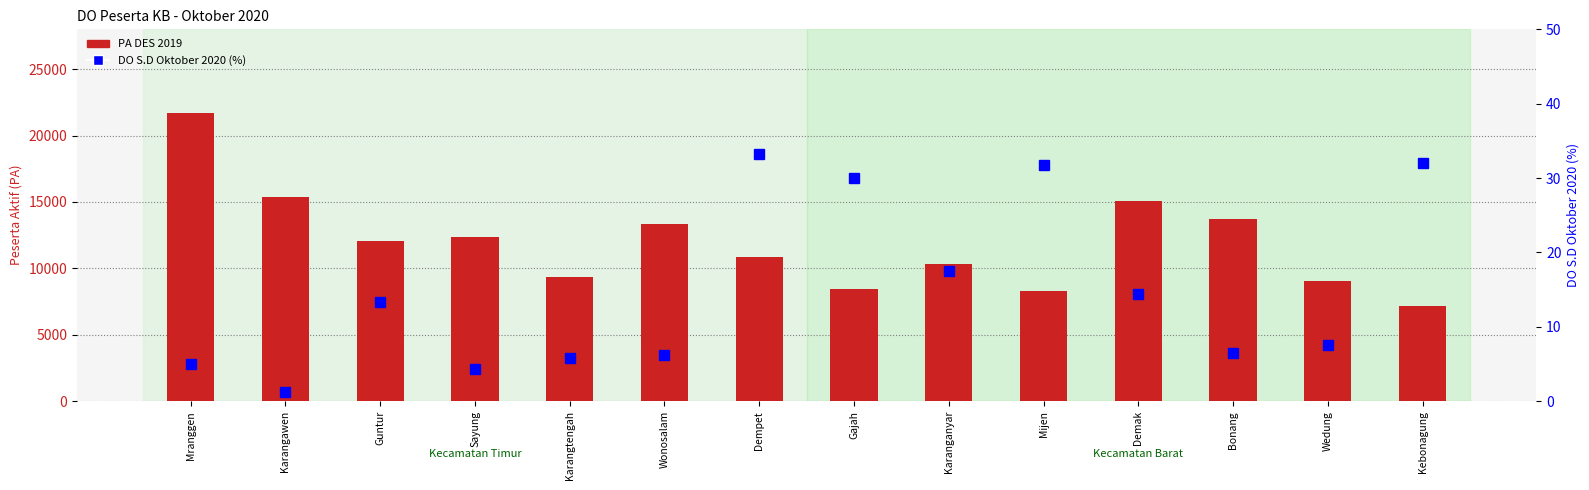

The DO S.D Oktober 2020 (%) series shows 5.8 at Karangtengah. True or false?

True